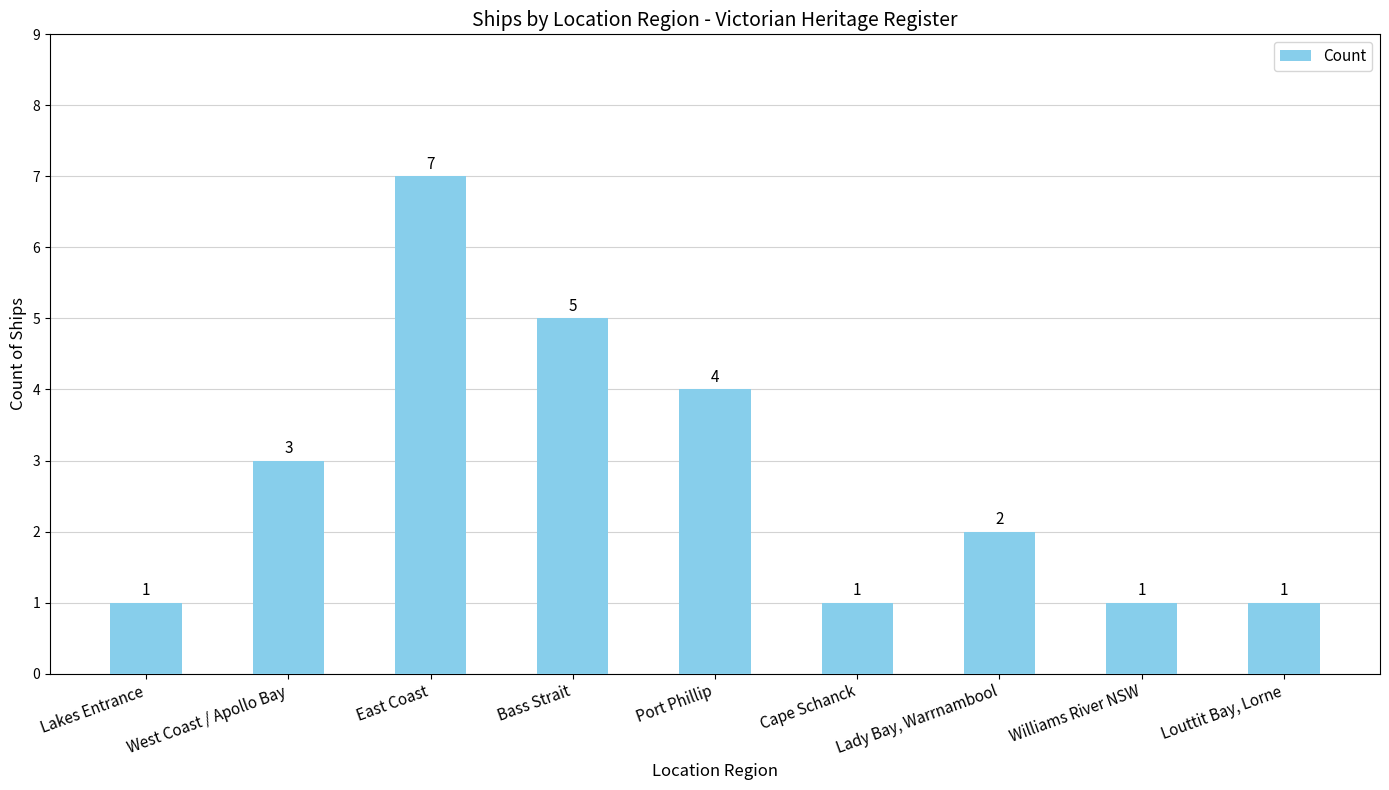

Which label corresponds to the largest value in the chart?

East Coast